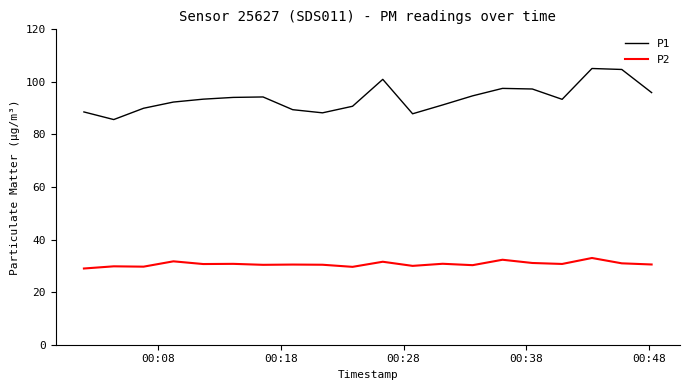

What is the difference between the maximum and minimum values in the P2 series?

4.0